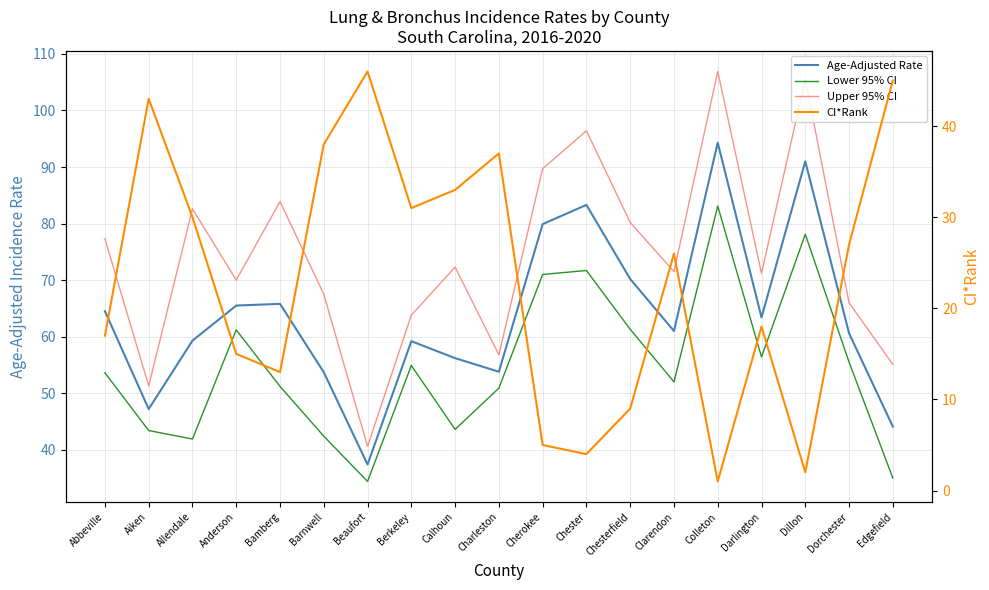

Reading right to left, what are all the values shown in this chart?

Age-Adjusted Rate: Edgefield=44.1	Dorchester=60.6	Dillon=91.0	Darlington=63.4	Colleton=94.3	Clarendon=61.0	Chesterfield=70.2	Chester=83.3	Cherokee=79.9	Charleston=53.8	Calhoun=56.2	Berkeley=59.2	Beaufort=37.4	Barnwell=53.7	Bamberg=65.8	Anderson=65.5	Allendale=59.3	Aiken=47.2	Abbeville=64.5
Lower 95% CI: Edgefield=35.0	Dorchester=55.5	Dillon=78.1	Darlington=56.4	Colleton=83.1	Clarendon=52.0	Chesterfield=61.3	Chester=71.7	Cherokee=71.0	Charleston=50.9	Calhoun=43.6	Berkeley=54.9	Beaufort=34.4	Barnwell=42.4	Bamberg=51.2	Anderson=61.2	Allendale=41.9	Aiken=43.4	Abbeville=53.6
Upper 95% CI: Edgefield=55.1	Dorchester=66.0	Dillon=105.5	Darlington=71.2	Colleton=106.9	Clarendon=71.5	Chesterfield=80.2	Chester=96.4	Cherokee=89.7	Charleston=56.8	Calhoun=72.3	Berkeley=63.8	Beaufort=40.6	Barnwell=67.5	Bamberg=83.9	Anderson=70.0	Allendale=82.6	Aiken=51.3	Abbeville=77.3
CI*Rank: Edgefield=45.0	Dorchester=27.0	Dillon=2.0	Darlington=18.0	Colleton=1.0	Clarendon=26.0	Chesterfield=9.0	Chester=4.0	Cherokee=5.0	Charleston=37.0	Calhoun=33.0	Berkeley=31.0	Beaufort=46.0	Barnwell=38.0	Bamberg=13.0	Anderson=15.0	Allendale=30.0	Aiken=43.0	Abbeville=17.0